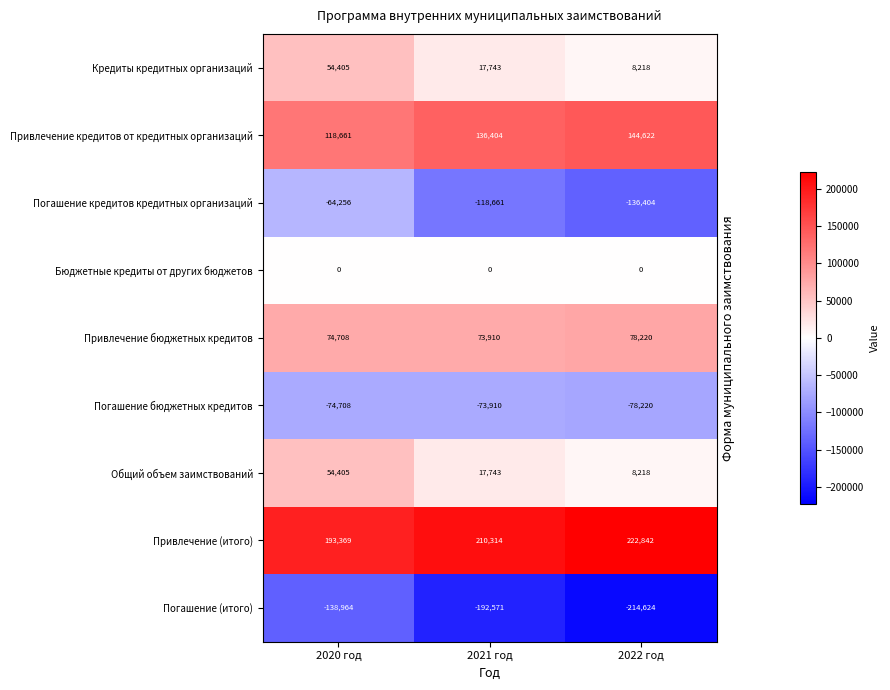

True or false: Привлечение (итого) has a value of 138580 at 2022 год.

False